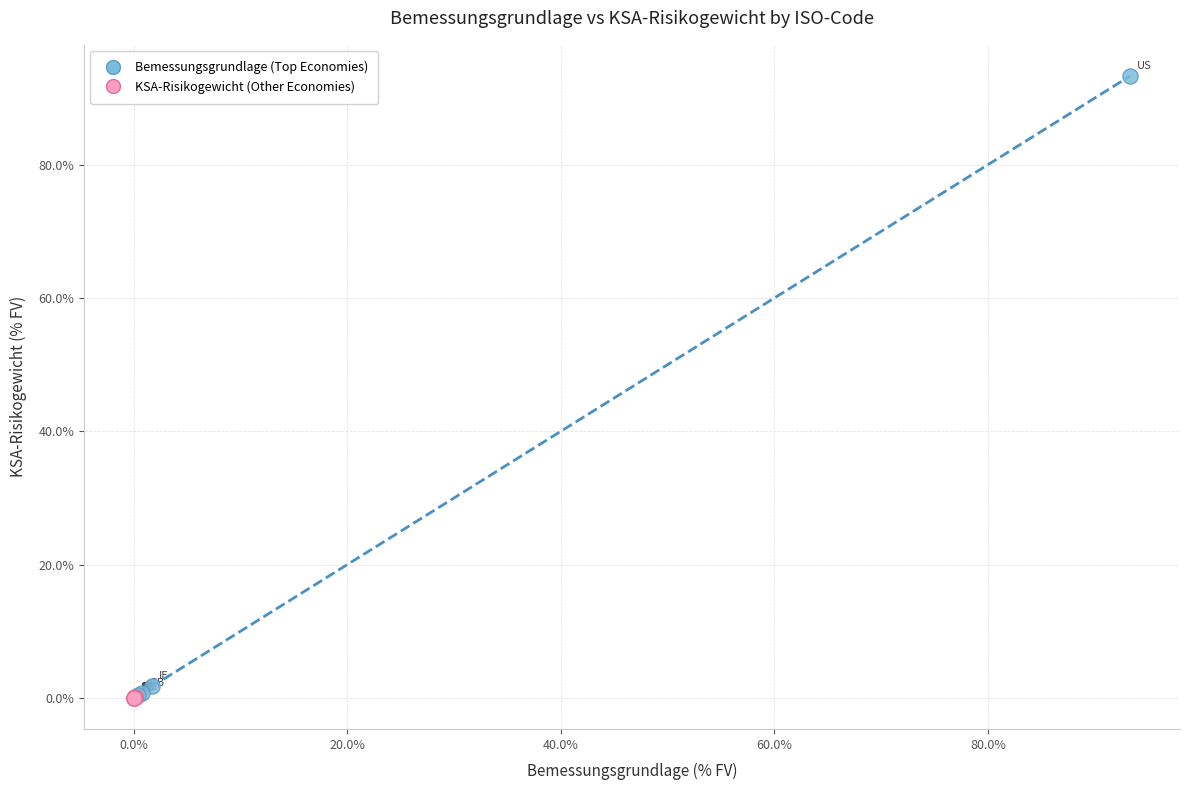

Which series reaches the maximum Y coordinate?

Bemessungsgrundlage (Top Economies)